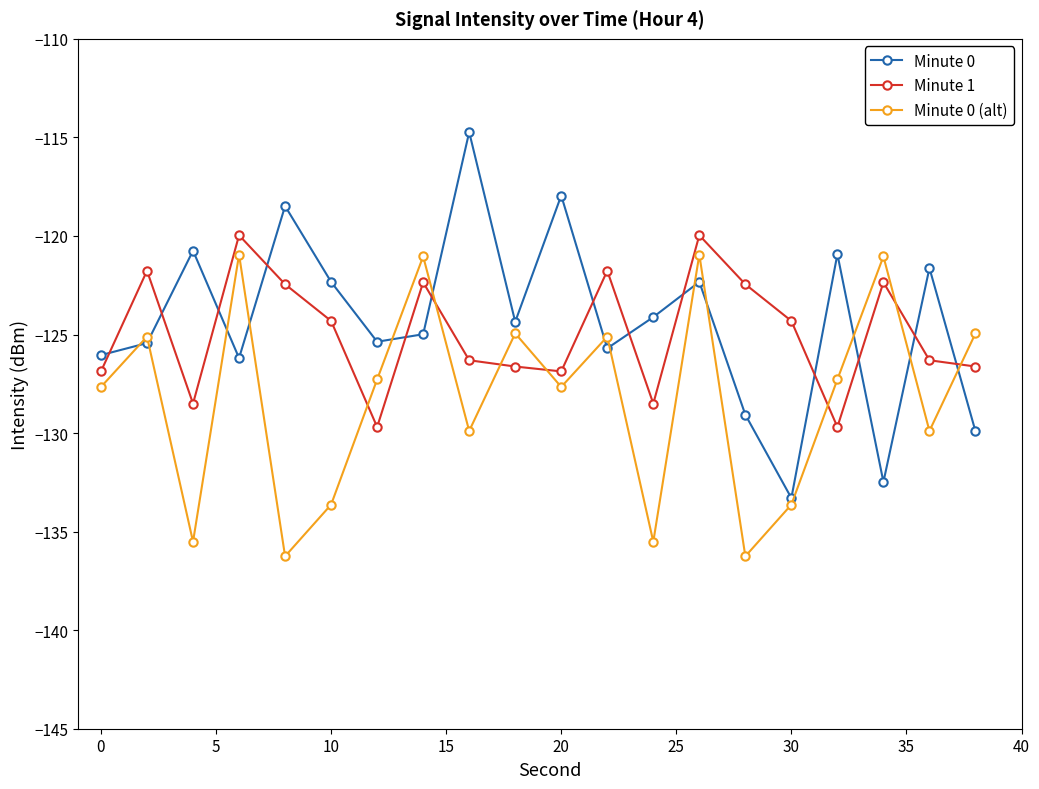

What is the value of the Minute 0 point at the 13th from the left?

-124.1